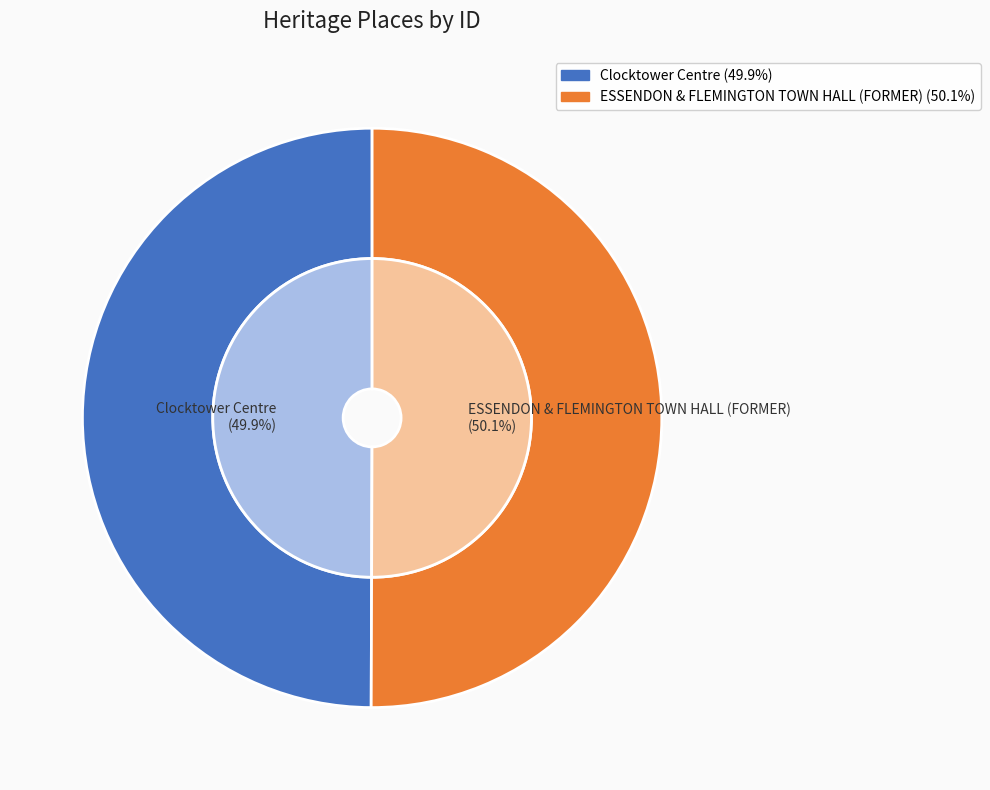

To the nearest percent, what portion does ESSENDON & FLEMINGTON TOWN HALL (FORMER) represent?

50%